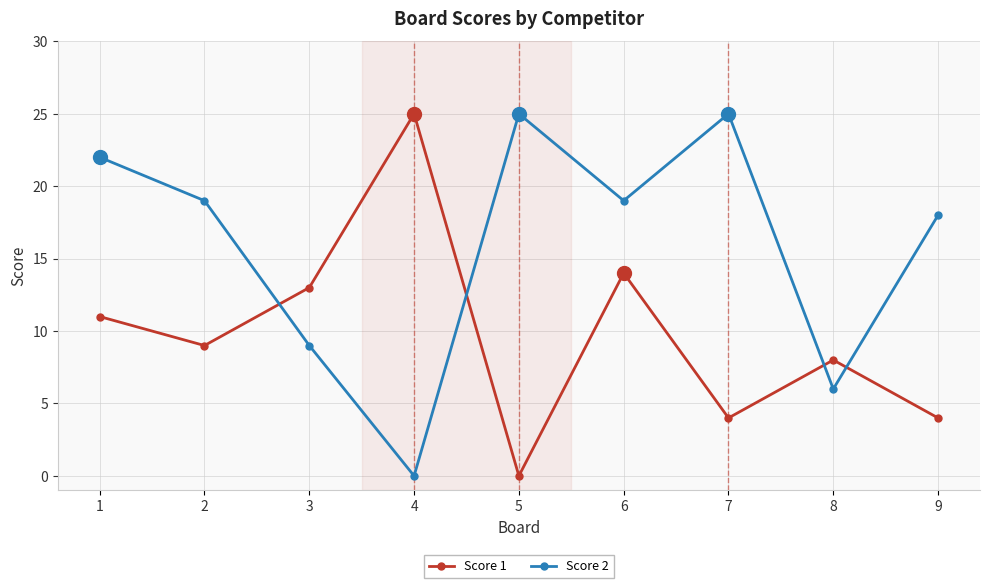

Where do Score 2 and Score 1 first cross each other?

2 and 3